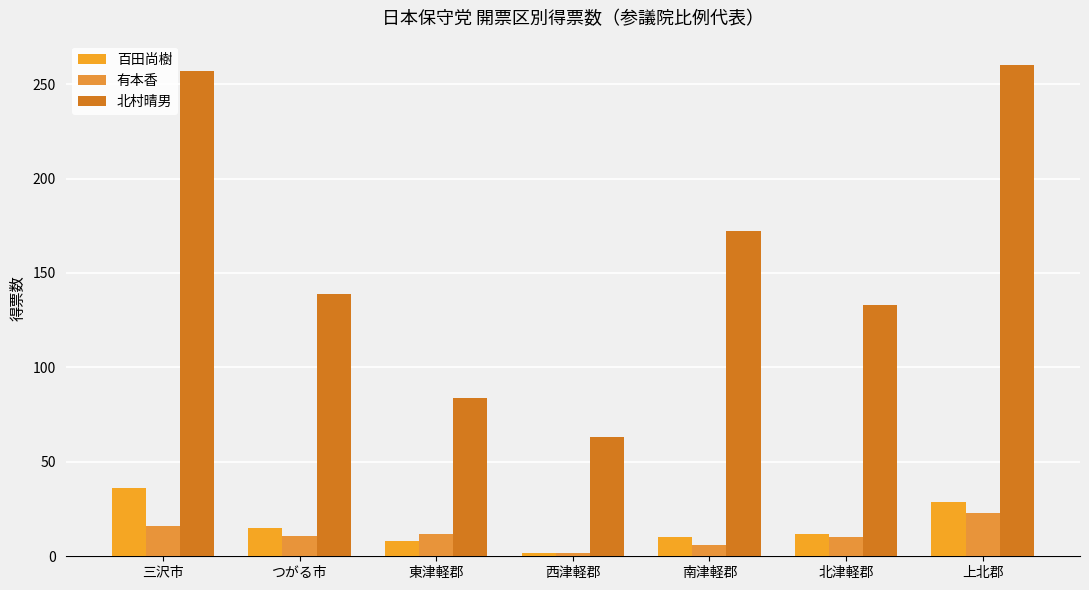

How many distinct data groups are displayed?

3